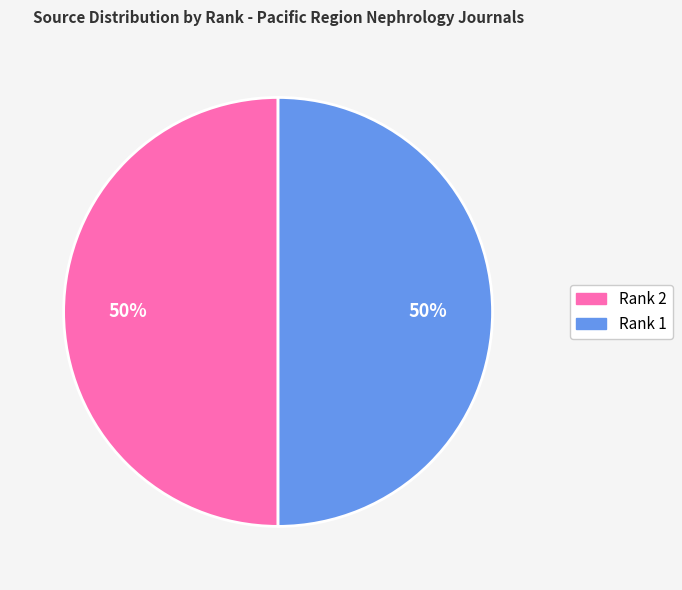

To the nearest percent, what is the average slice percentage?

50%